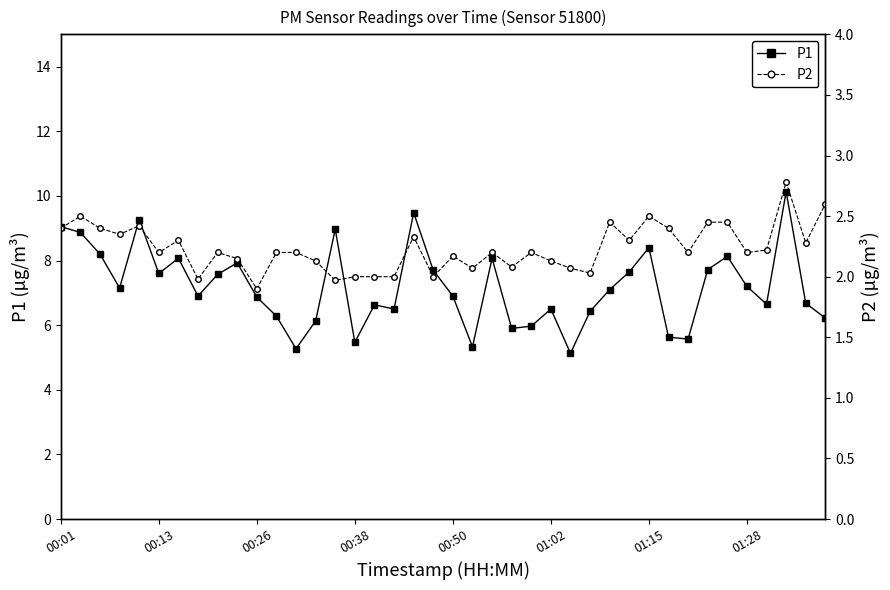

What are all the series names shown in the legend?

P1, P2